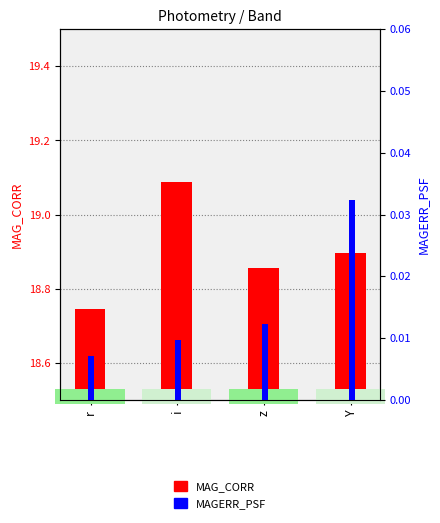

How many MAG_CORR values are between 18 and 19?

3